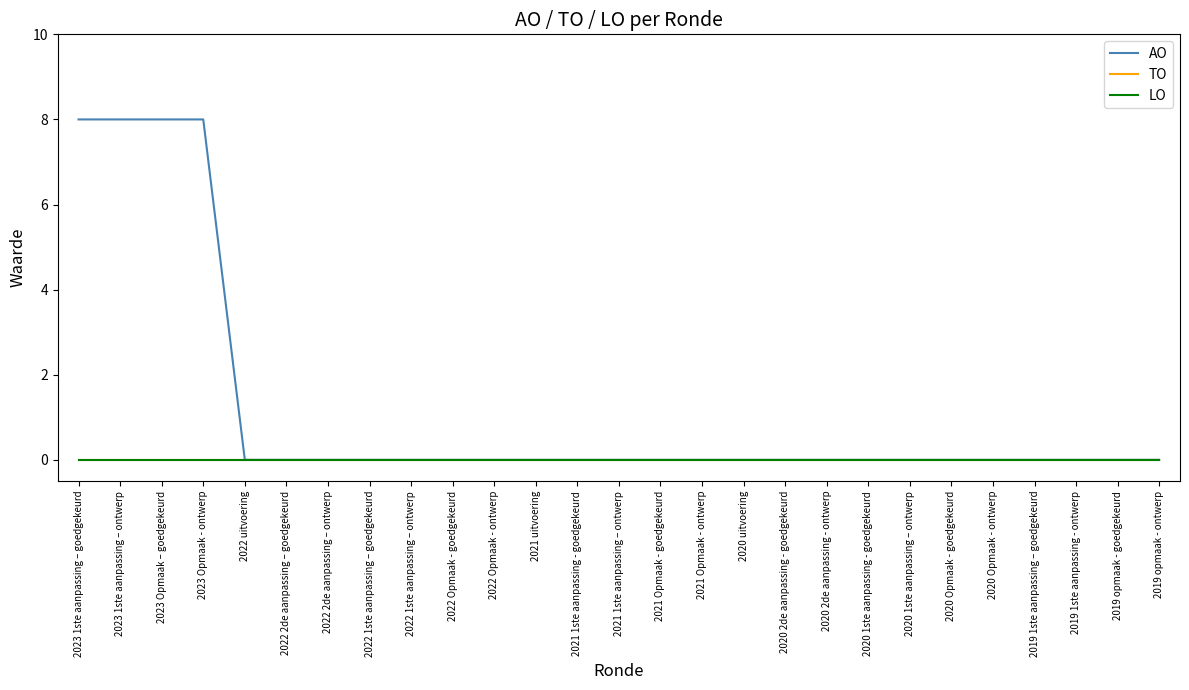

Reading left to right, list all the values displayed in this chart.

AO: 2023 1ste aanpassing – goedgekeurd=8	2023 1ste aanpassing – ontwerp=8	2023 Opmaak – goedgekeurd=8	2023 Opmaak - ontwerp=8	2022 uitvoering=0	2022 2de aanpassing – goedgekeurd=0	2022 2de aanpassing – ontwerp=0	2022 1ste aanpassing – goedgekeurd=0	2022 1ste aanpassing – ontwerp=0	2022 Opmaak - goedgekeurd=0	2022 Opmaak - ontwerp=0	2021 uitvoering=0	2021 1ste aanpassing - goedgekeurd=0	2021 1ste aanpassing – ontwerp=0	2021 Opmaak - goedgekeurd=0	2021 Opmaak - ontwerp=0	2020 uitvoering=0	2020 2de aanpassing - goedgekeurd=0	2020 2de aanpassing - ontwerp=0	2020 1ste aanpassing - goedgekeurd=0	2020 1ste aanpassing – ontwerp=0	2020 Opmaak - goedgekeurd=0	2020 Opmaak - ontwerp=0	2019 1ste aanpassing – goedgekeurd=0	2019 1ste aanpassing - ontwerp=0	2019 opmaak - goedgekeurd=0	2019 opmaak - ontwerp=0
TO: 2023 1ste aanpassing – goedgekeurd=0	2023 1ste aanpassing – ontwerp=0	2023 Opmaak – goedgekeurd=0	2023 Opmaak - ontwerp=0	2022 uitvoering=0	2022 2de aanpassing – goedgekeurd=0	2022 2de aanpassing – ontwerp=0	2022 1ste aanpassing – goedgekeurd=0	2022 1ste aanpassing – ontwerp=0	2022 Opmaak - goedgekeurd=0	2022 Opmaak - ontwerp=0	2021 uitvoering=0	2021 1ste aanpassing - goedgekeurd=0	2021 1ste aanpassing – ontwerp=0	2021 Opmaak - goedgekeurd=0	2021 Opmaak - ontwerp=0	2020 uitvoering=0	2020 2de aanpassing - goedgekeurd=0	2020 2de aanpassing - ontwerp=0	2020 1ste aanpassing - goedgekeurd=0	2020 1ste aanpassing – ontwerp=0	2020 Opmaak - goedgekeurd=0	2020 Opmaak - ontwerp=0	2019 1ste aanpassing – goedgekeurd=0	2019 1ste aanpassing - ontwerp=0	2019 opmaak - goedgekeurd=0	2019 opmaak - ontwerp=0
LO: 2023 1ste aanpassing – goedgekeurd=0	2023 1ste aanpassing – ontwerp=0	2023 Opmaak – goedgekeurd=0	2023 Opmaak - ontwerp=0	2022 uitvoering=0	2022 2de aanpassing – goedgekeurd=0	2022 2de aanpassing – ontwerp=0	2022 1ste aanpassing – goedgekeurd=0	2022 1ste aanpassing – ontwerp=0	2022 Opmaak - goedgekeurd=0	2022 Opmaak - ontwerp=0	2021 uitvoering=0	2021 1ste aanpassing - goedgekeurd=0	2021 1ste aanpassing – ontwerp=0	2021 Opmaak - goedgekeurd=0	2021 Opmaak - ontwerp=0	2020 uitvoering=0	2020 2de aanpassing - goedgekeurd=0	2020 2de aanpassing - ontwerp=0	2020 1ste aanpassing - goedgekeurd=0	2020 1ste aanpassing – ontwerp=0	2020 Opmaak - goedgekeurd=0	2020 Opmaak - ontwerp=0	2019 1ste aanpassing – goedgekeurd=0	2019 1ste aanpassing - ontwerp=0	2019 opmaak - goedgekeurd=0	2019 opmaak - ontwerp=0